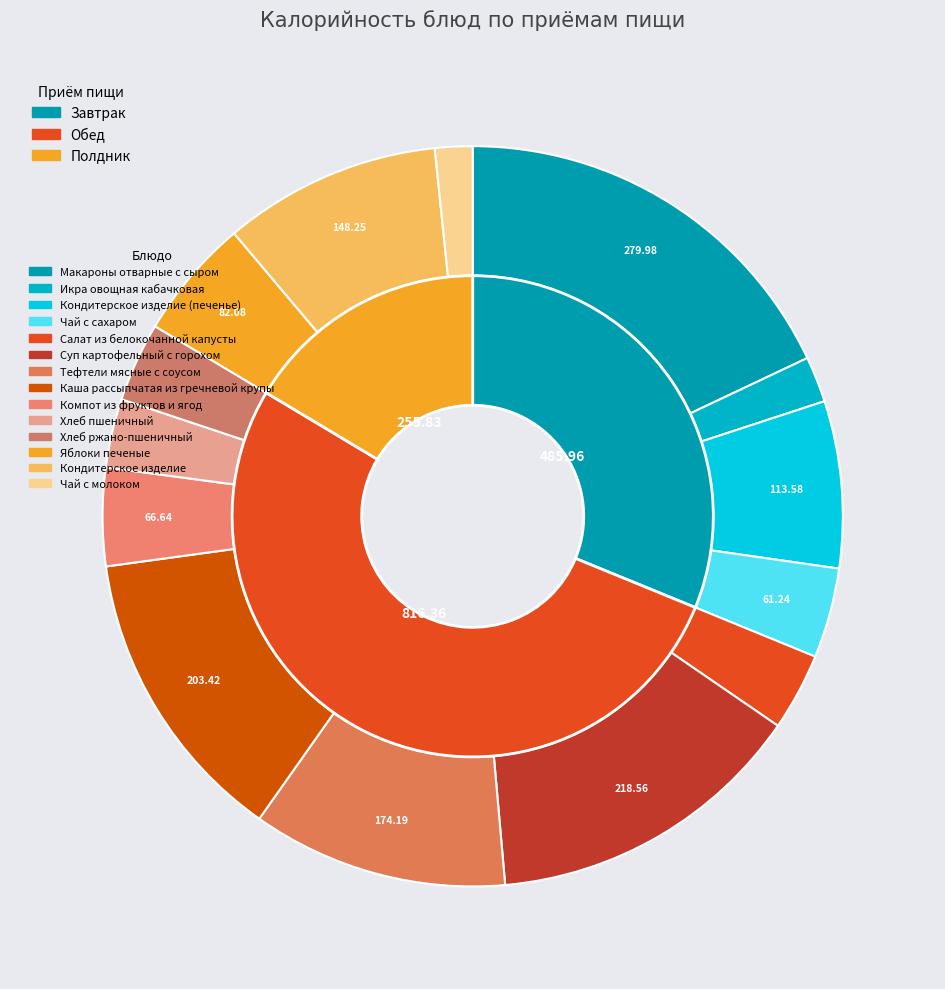

Between Чай с сахаром and Икра овощная кабачковая, which is larger?

Чай с сахаром